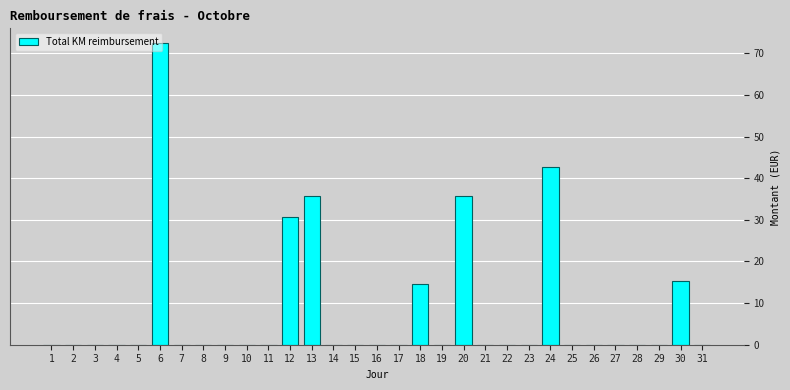

The value at 25 is 26.2. True or false?

False